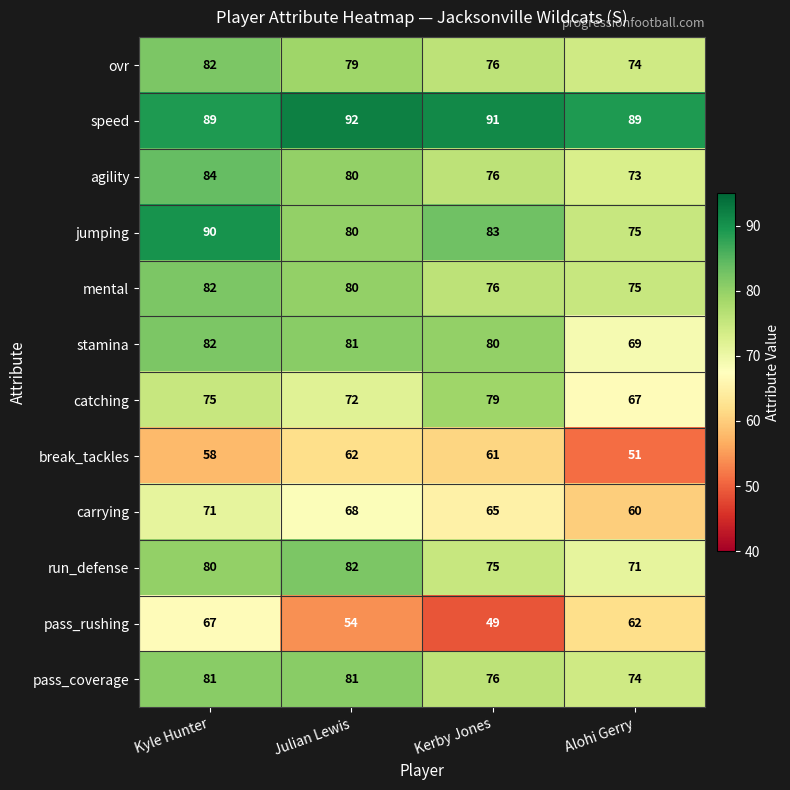

The pass_coverage series shows 22 at Kyle Hunter. True or false?

False